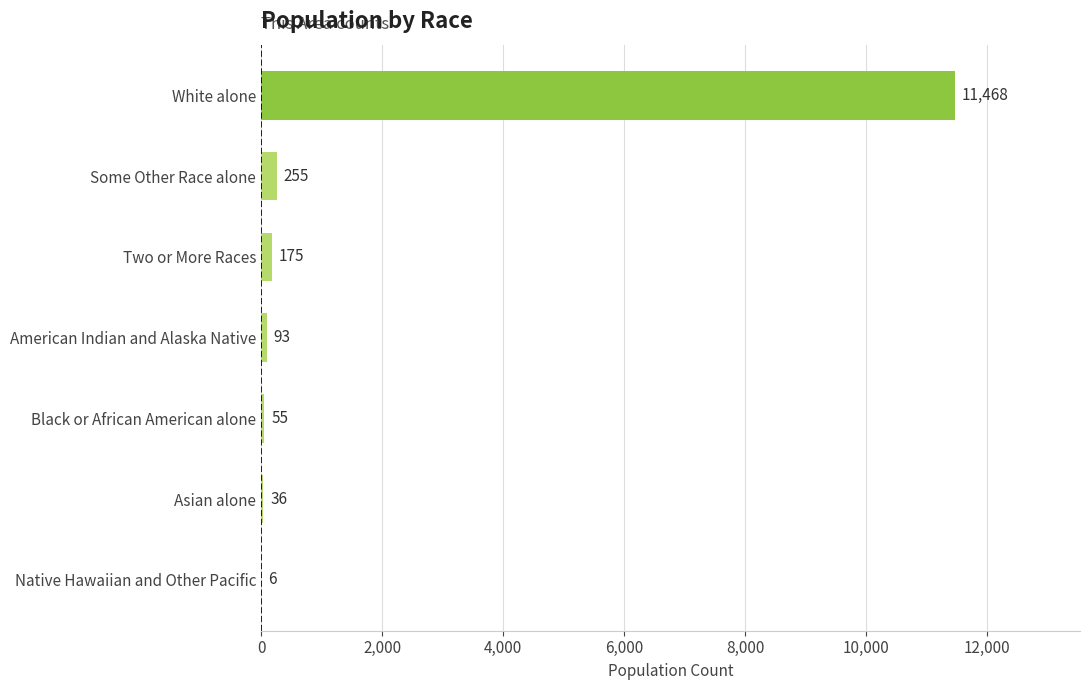

Does the chart contain stacked bars?

No